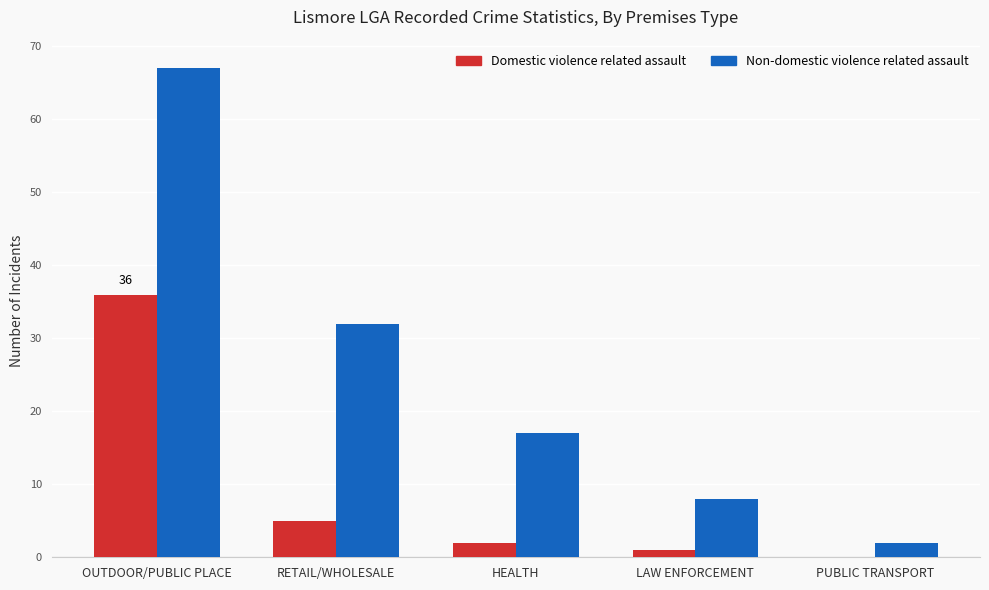

Reading left to right, transcribe all the data shown in this chart.

Domestic violence related assault: 36	5	2	1	0
Non-domestic violence related assault: 67	32	17	8	2